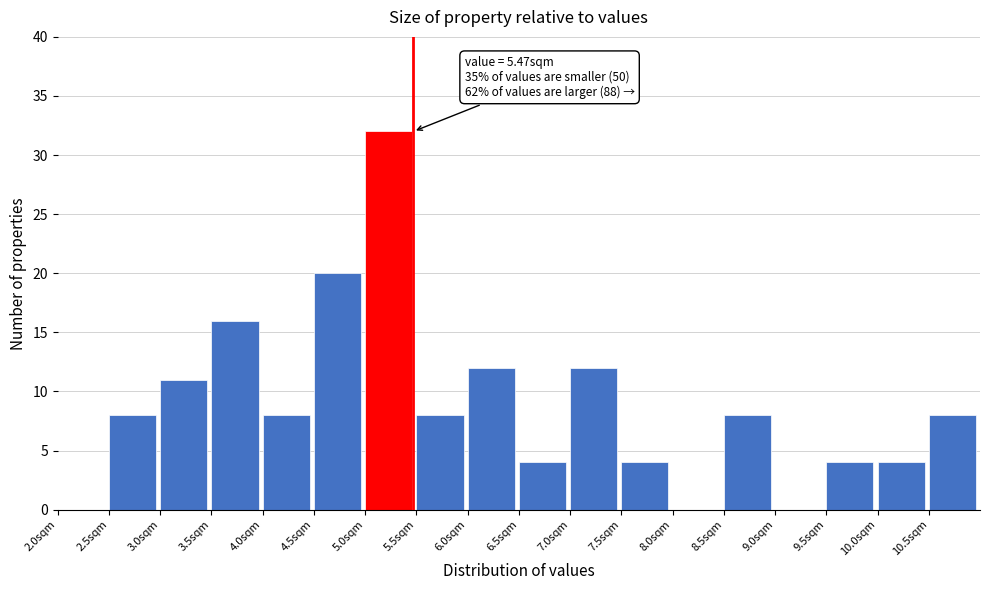

Which range on the x-axis has the tallest bar?

5.0 to 5.5